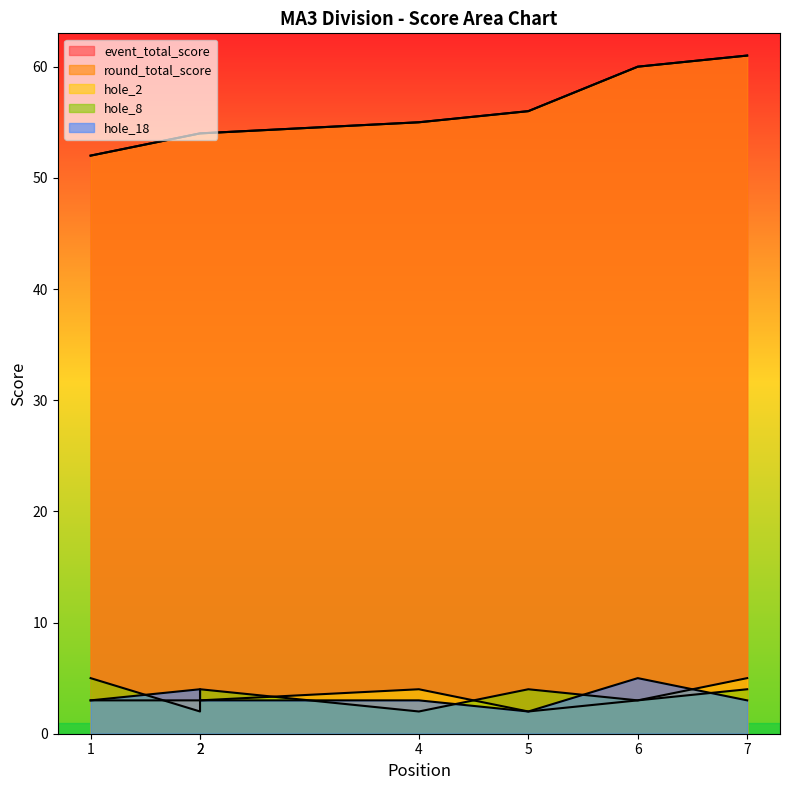

What is the sum of all hole_2 values?

23